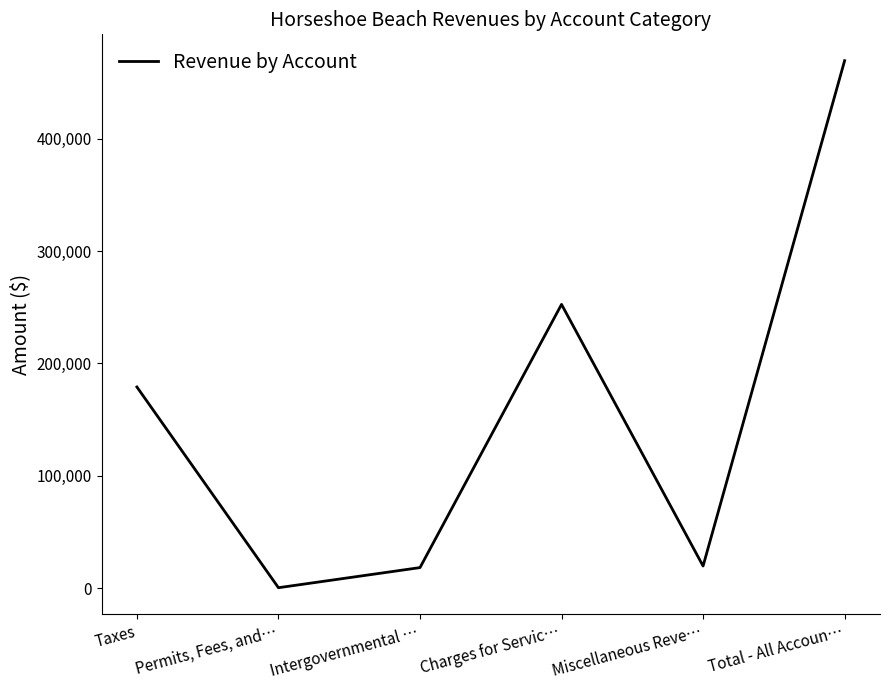

Does the chart display data point markers on the line(s)?

No